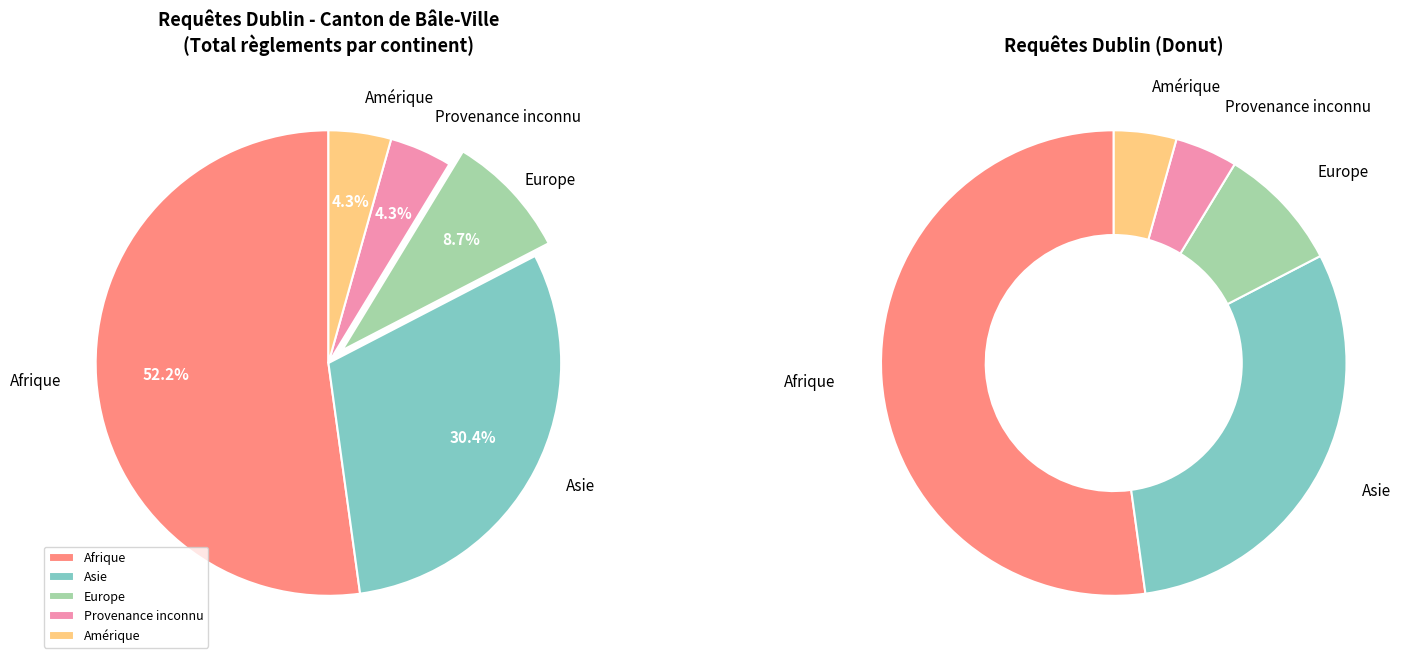

What is the change in value from Afrique to Asie?

-5